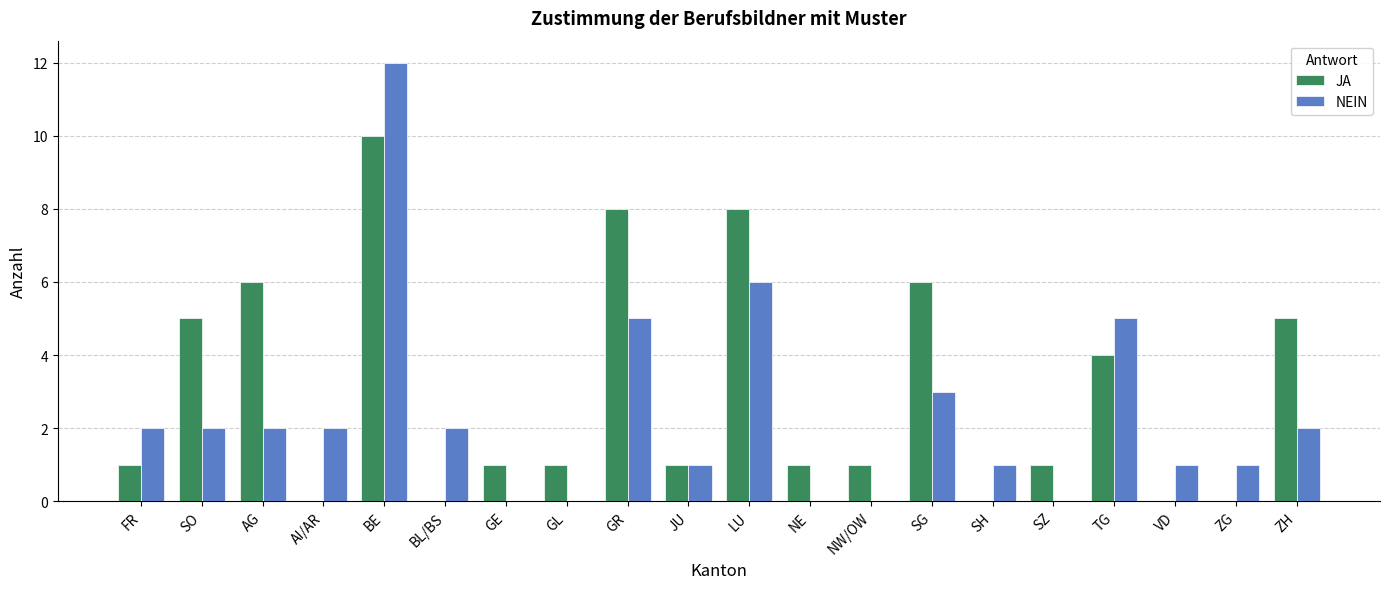

How many groups of bars are there?

20